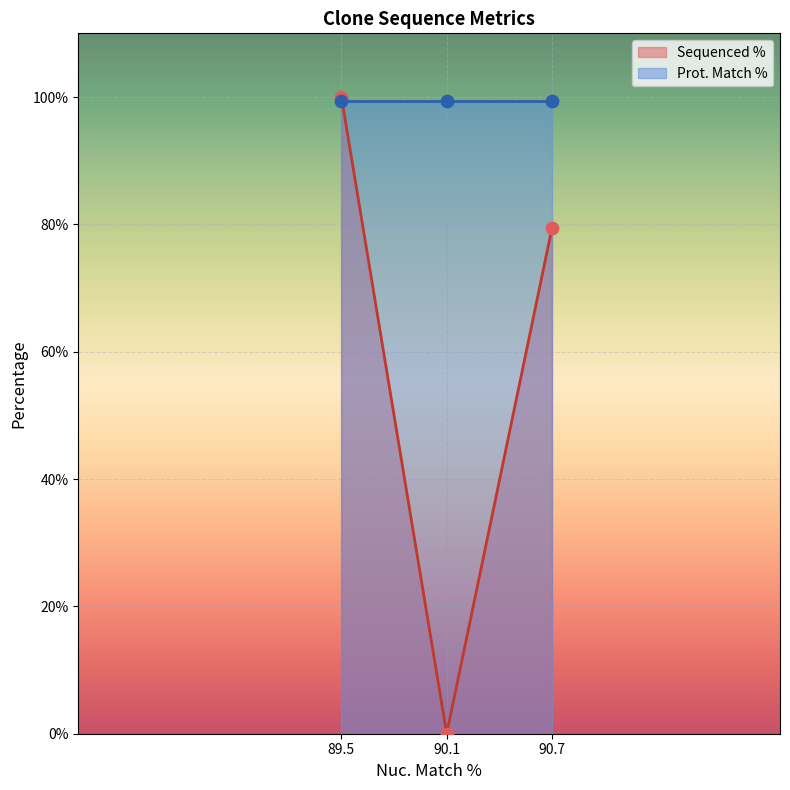

What is the highest value of the Sequenced % series?

100.0